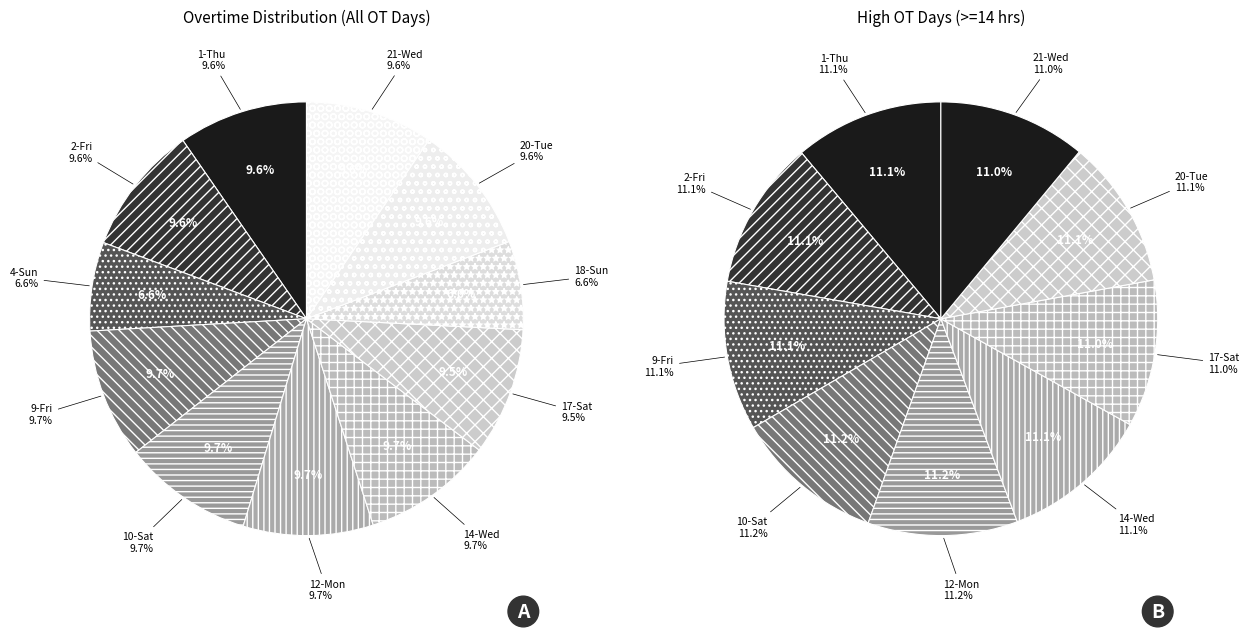

How many segments does this pie chart have?

11